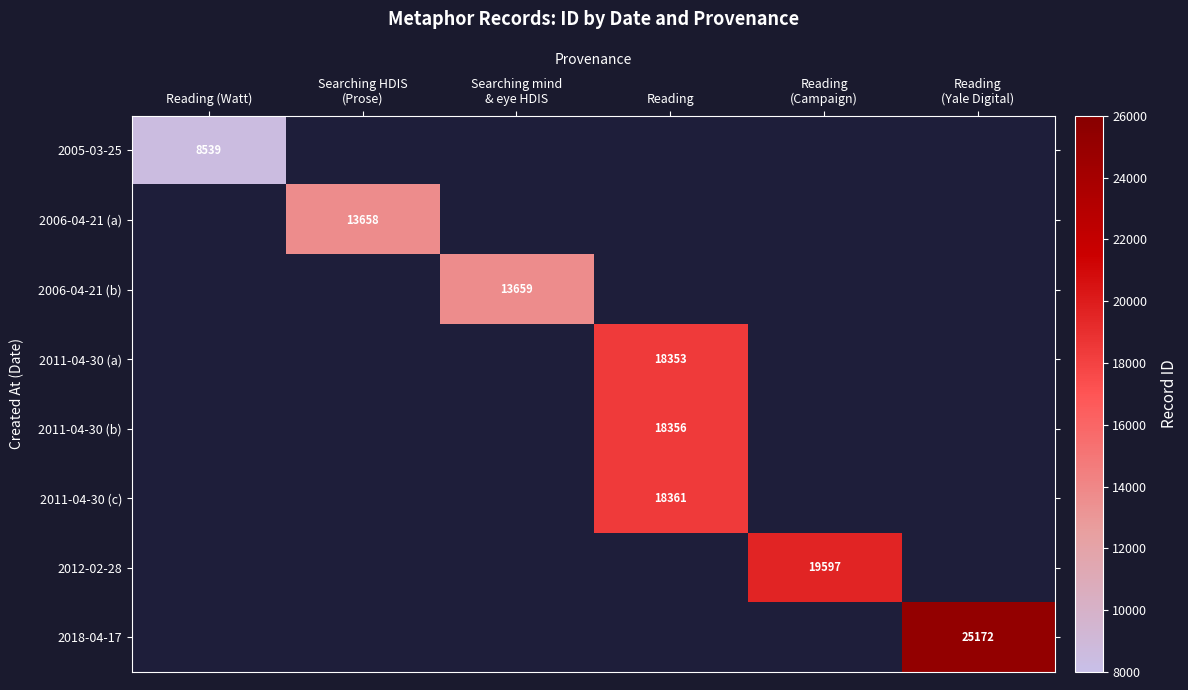

What is the total value across all series at Reading
(Yale Digital)?

25172